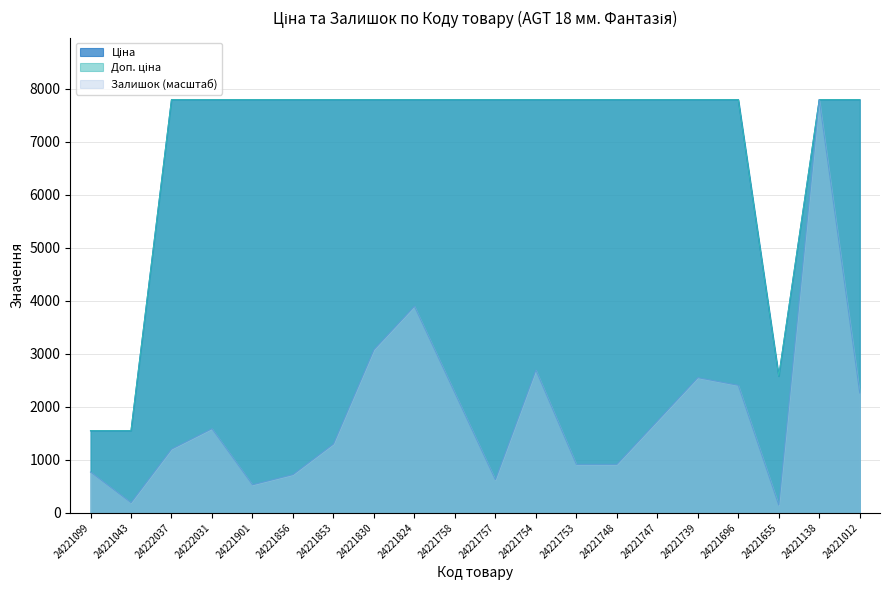

Is it true that Залишок equals 1083.7 at 24221856?

False